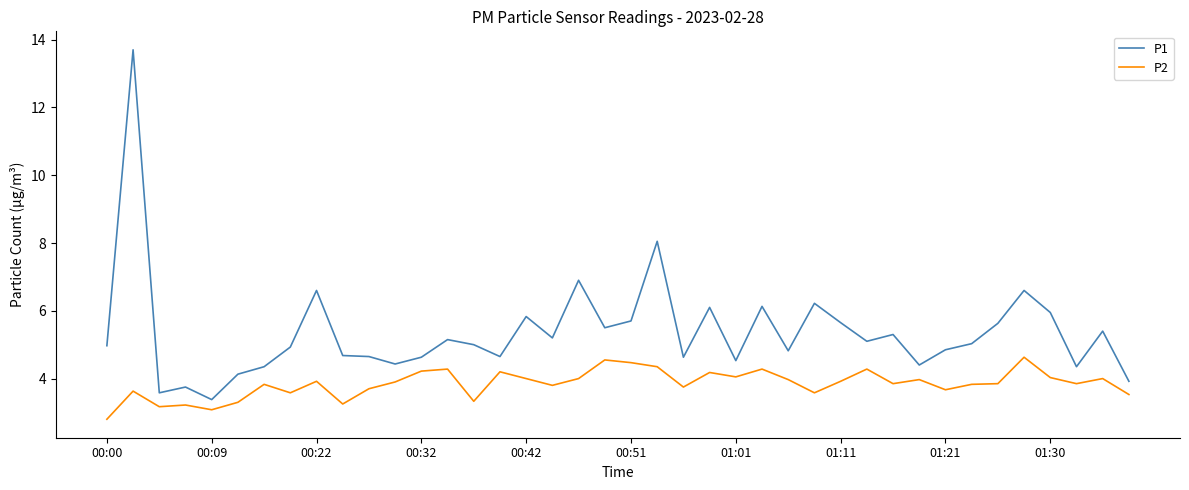

What is the maximum value shown in the chart?

13.7